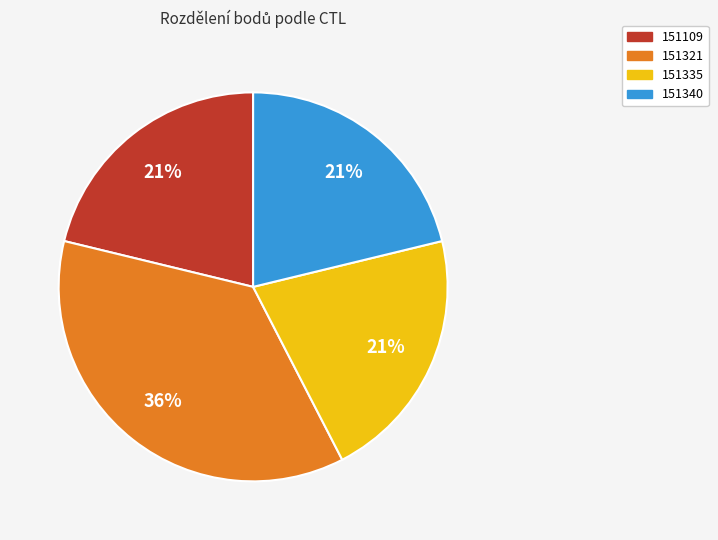

Combined, do 151109 and 151321 account for over 50%?

Yes